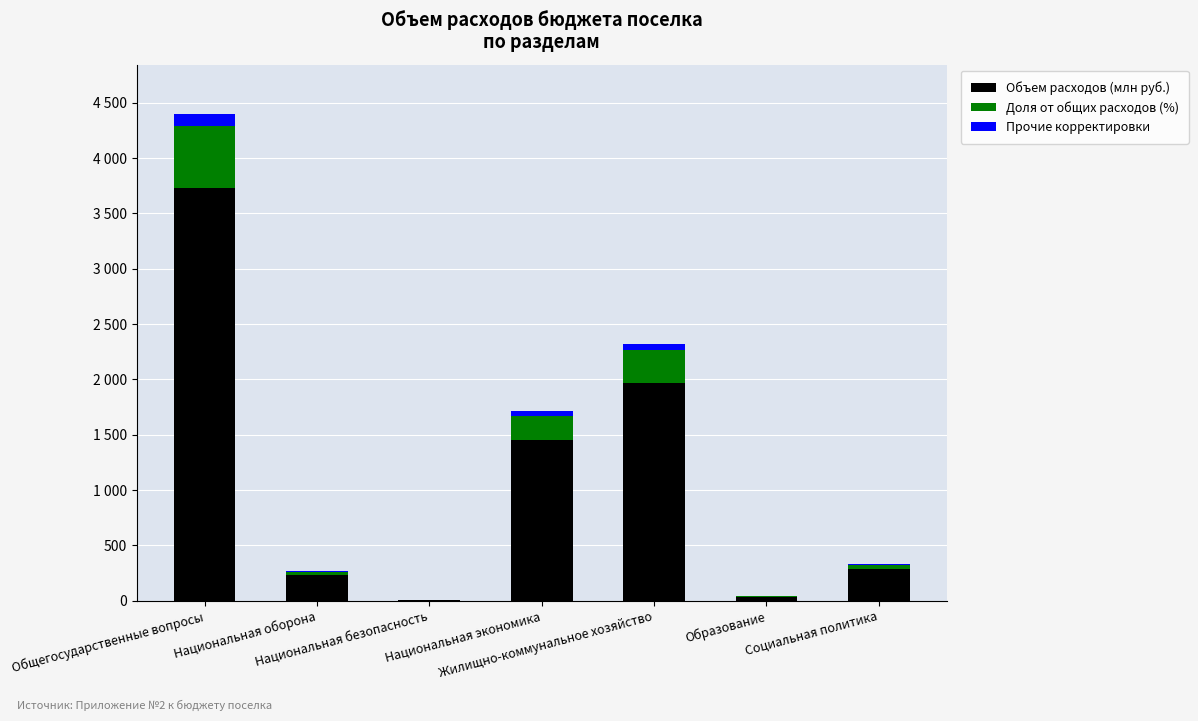

What are all the series names shown in the legend?

Объем расходов (млн руб.), Доля от общих расходов (%), Прочие корректировки